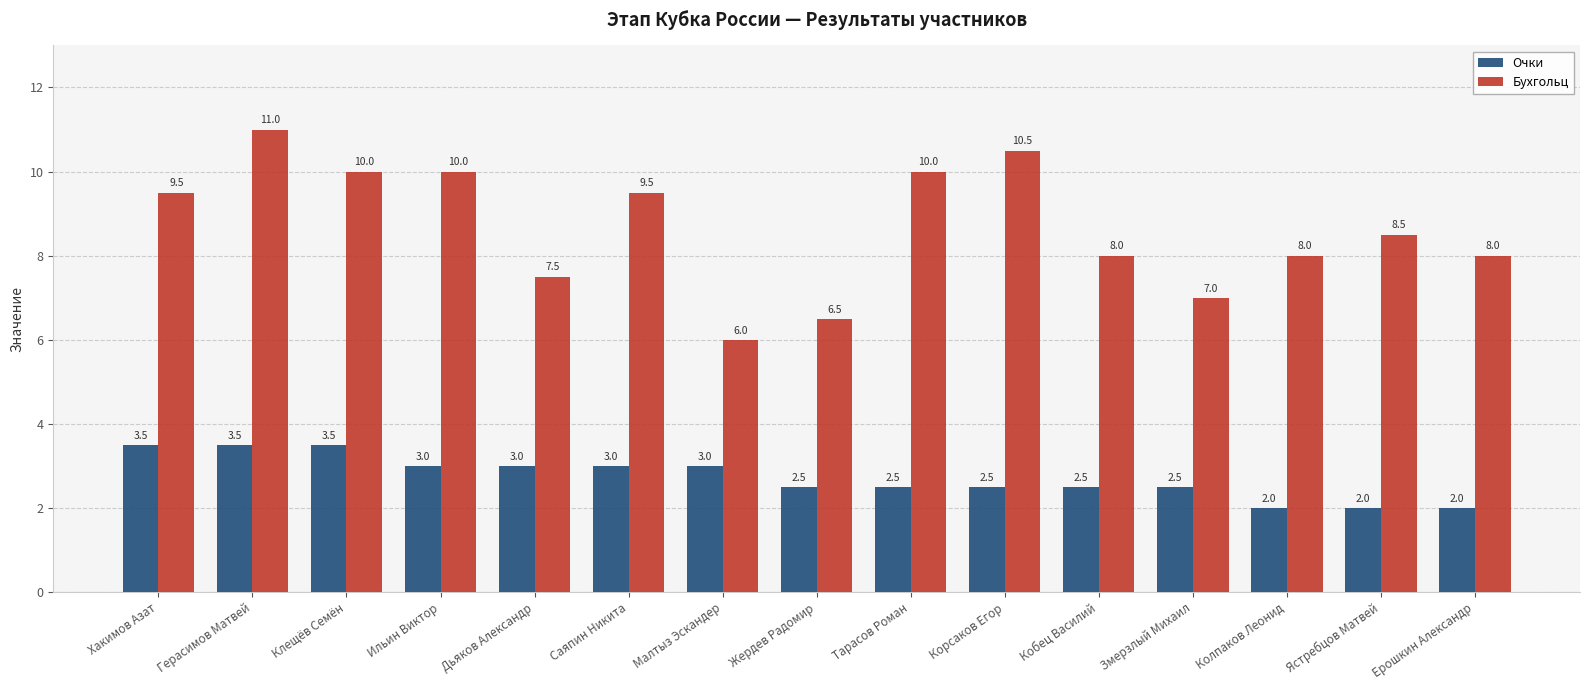

How many data points in Очки are above 2?

12